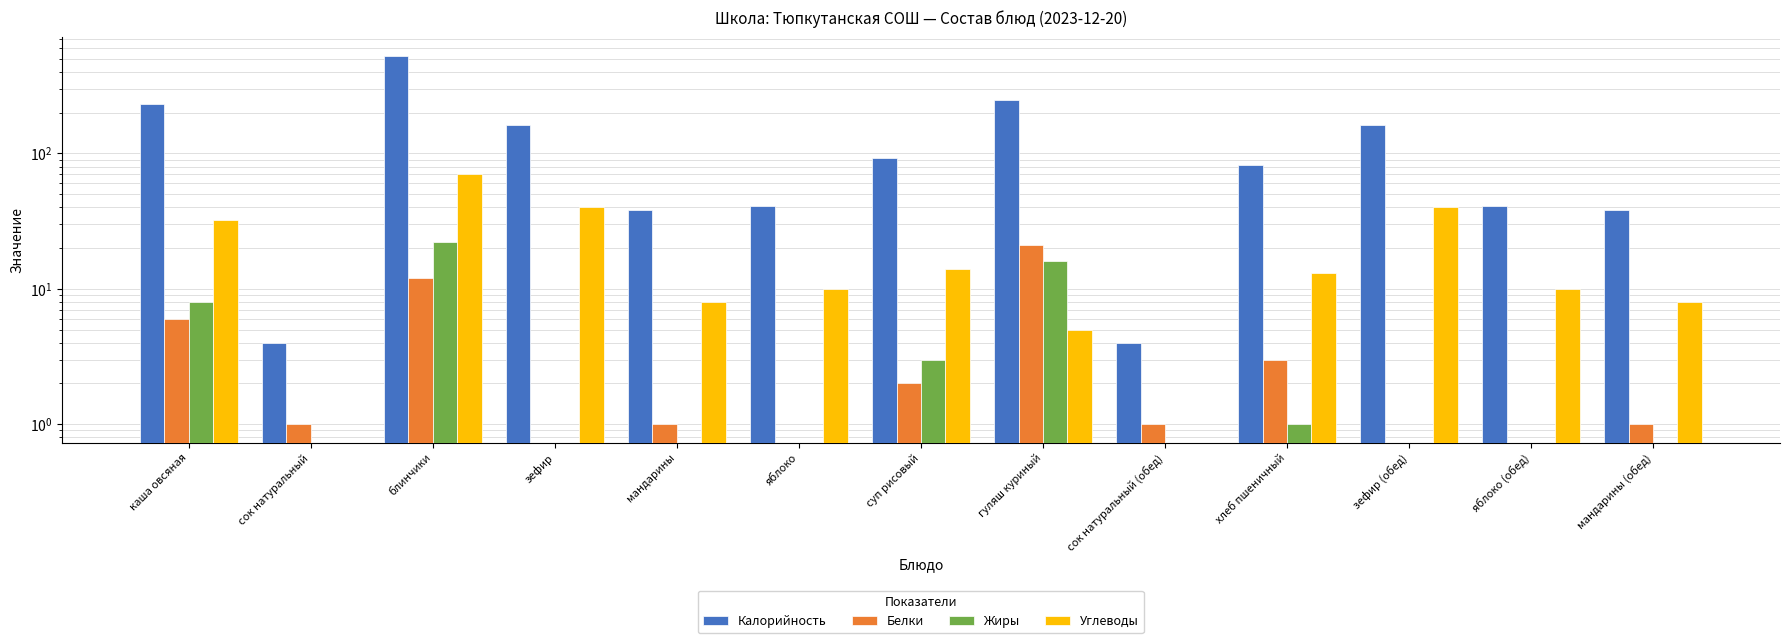

Reading left to right, extract all data points from this chart.

Калорийность: 230	4	526	163	38	41	92	250	4	82	163	41	38
Белки: 6	1	12	0	1	0	2	21	1	3	0	0	1
Жиры: 8	0	22	0	0	0	3	16	0	1	0	0	0
Углеводы: 32	0	70	40	8	10	14	5	0	13	40	10	8